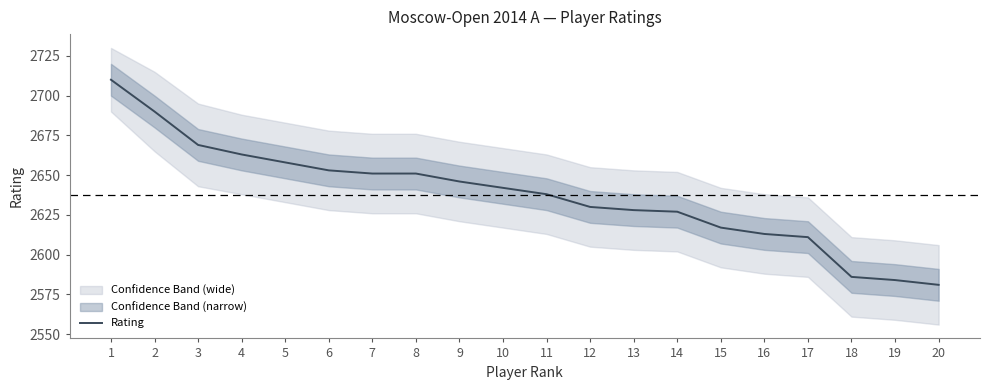

Is it true that the value at 18 is 2586?

True